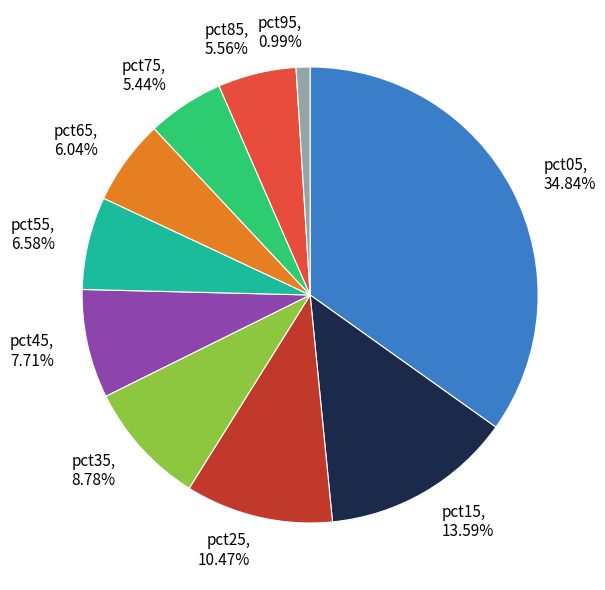

True or false: pct55 accounts for 1% of the total.

False